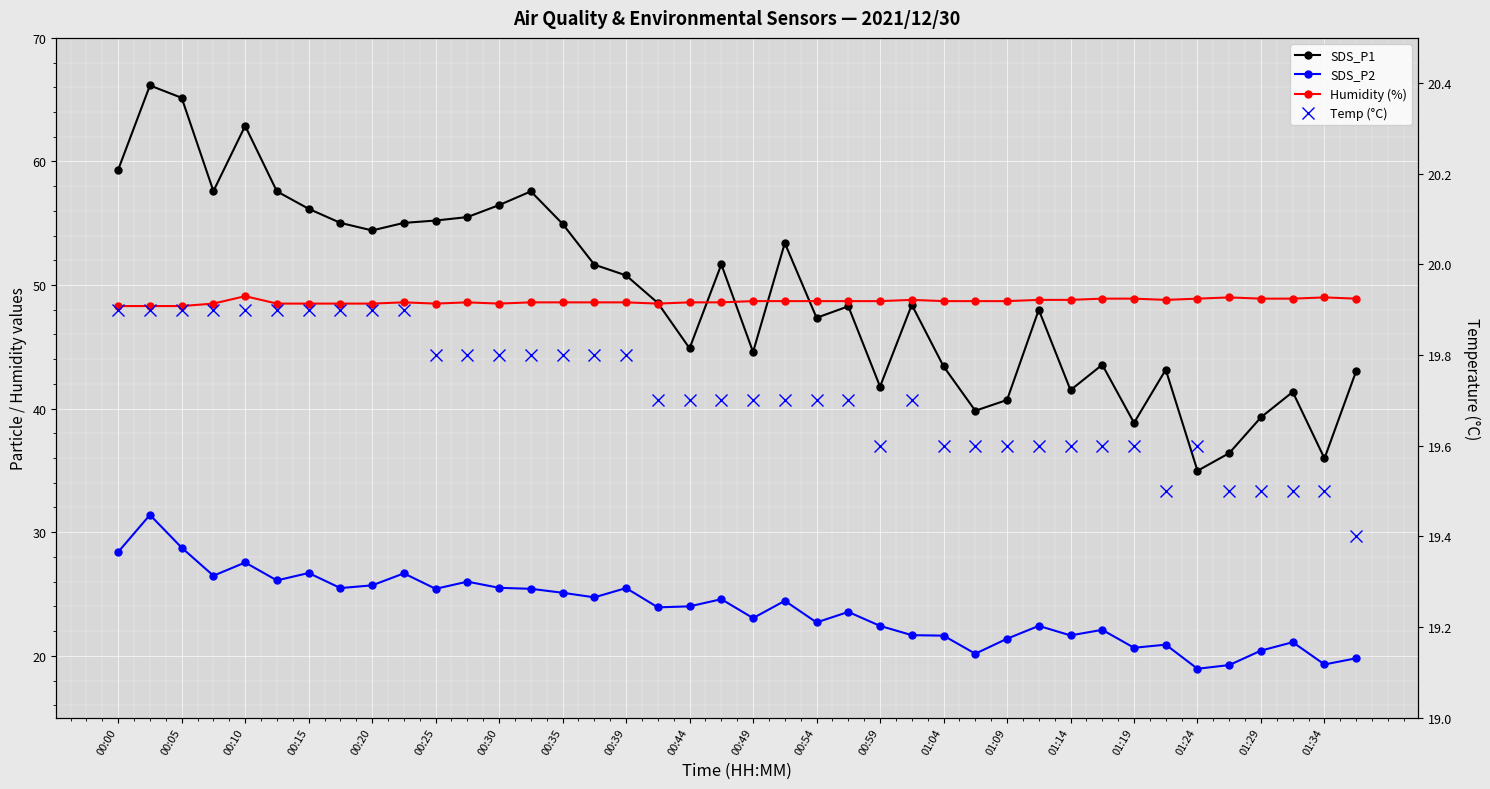

What is the smallest value displayed?

18.9